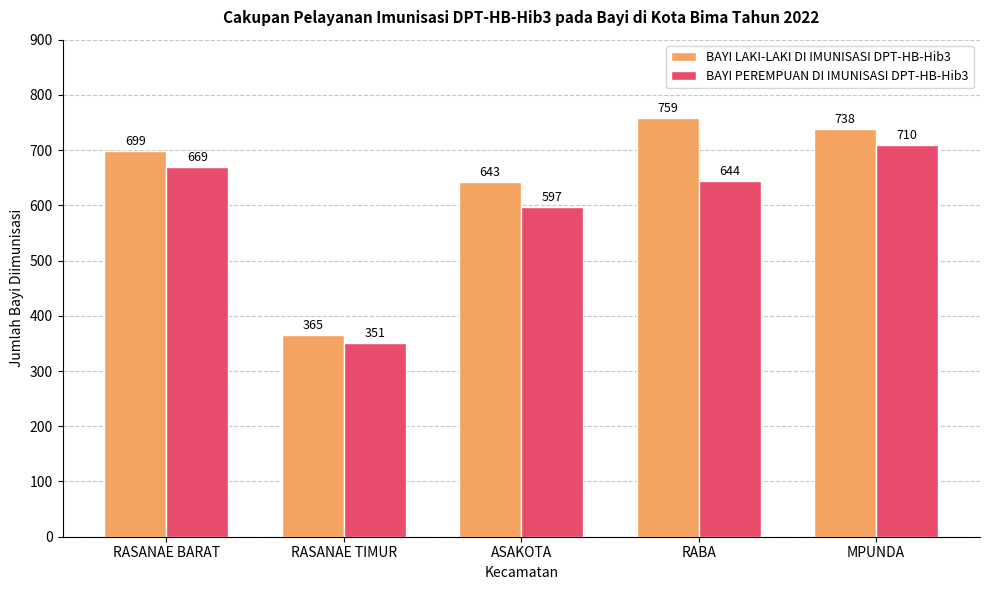

Reading left to right, transcribe all the data shown in this chart.

BAYI LAKI-LAKI DI IMUNISASI DPT-HB-Hib3: 699	365	643	759	738
BAYI PEREMPUAN DI IMUNISASI DPT-HB-Hib3: 669	351	597	644	710